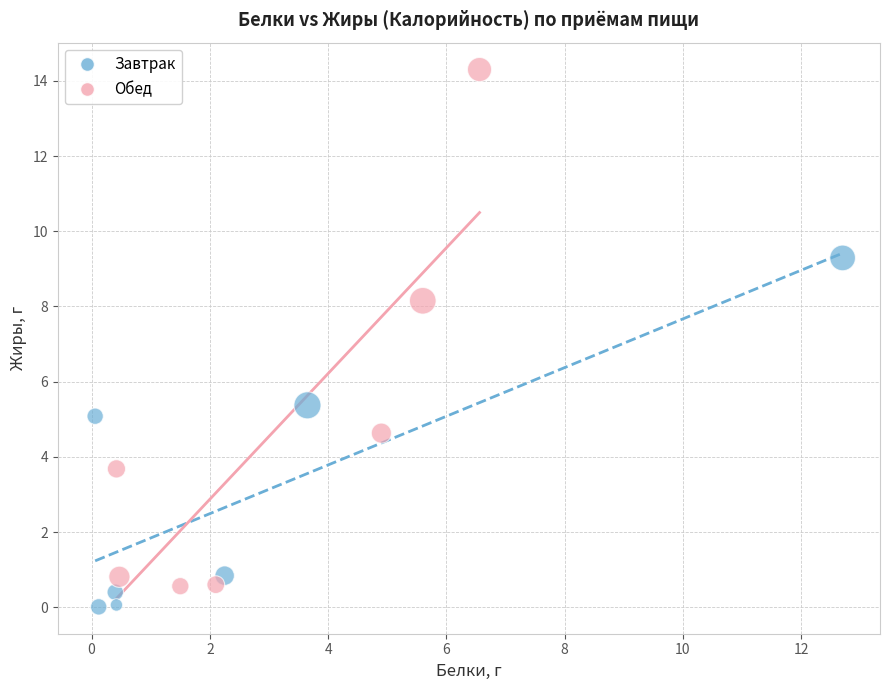

Which series has the largest Y range (max minus min)?

Обед